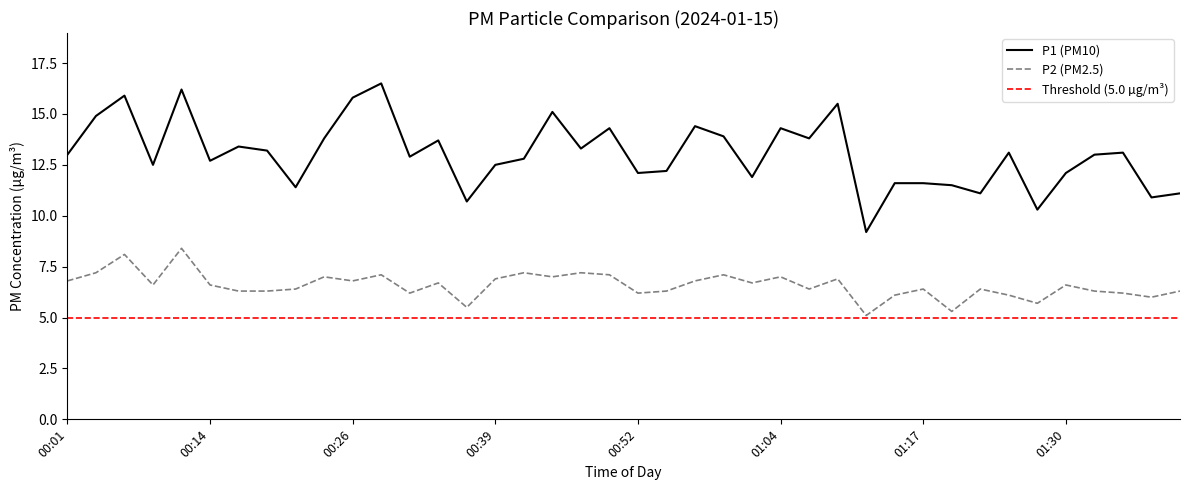

Between 00:06 and 01:02, which series saw the biggest shift?

P1